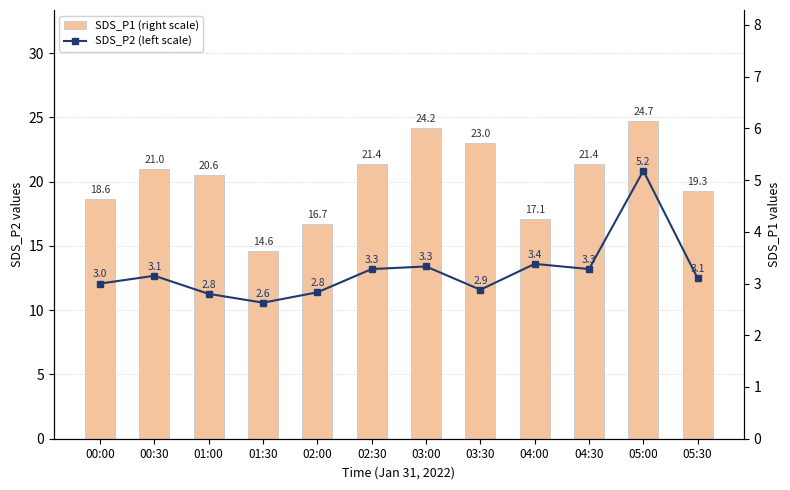

Which series has the largest total across all categories?

SDS_P1 (right scale)